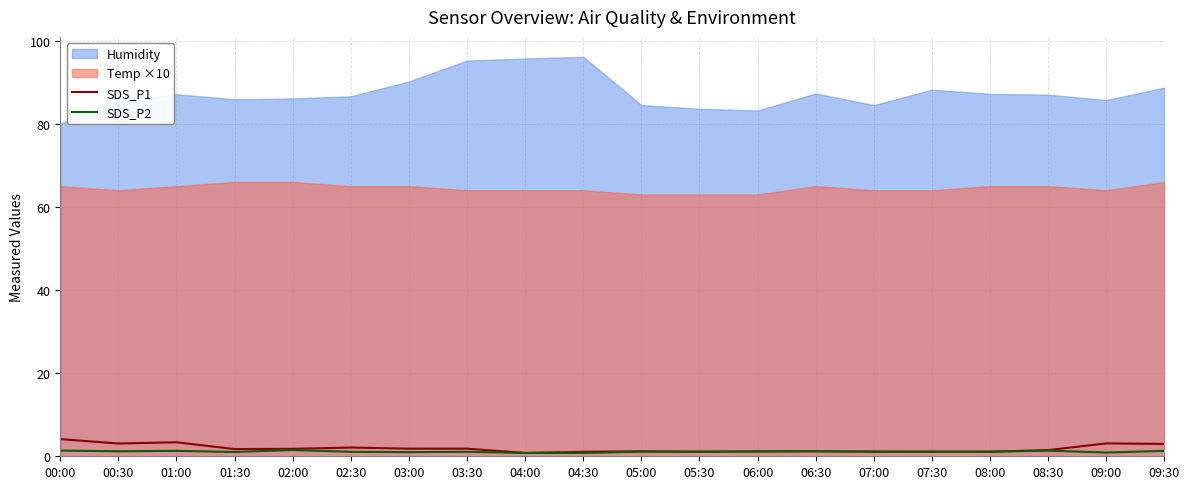

Is it true that SDS_P1 equals 1.1 at 04:30?

True